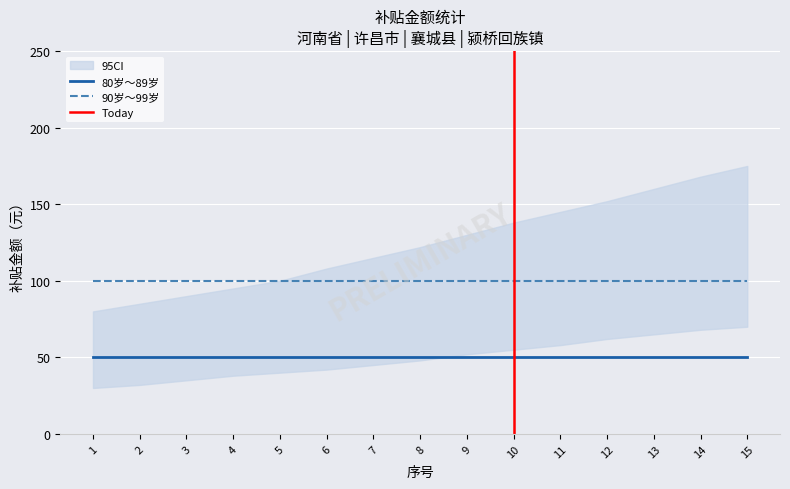

Which has a higher value, 14 or 6?

14